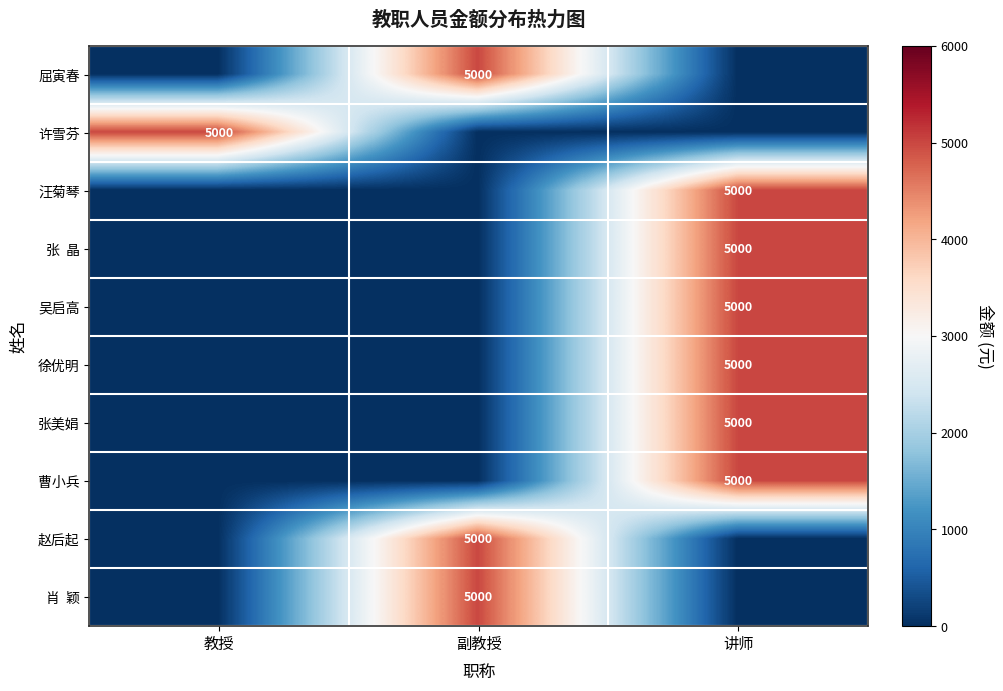

How many categories are shown in the chart?

3